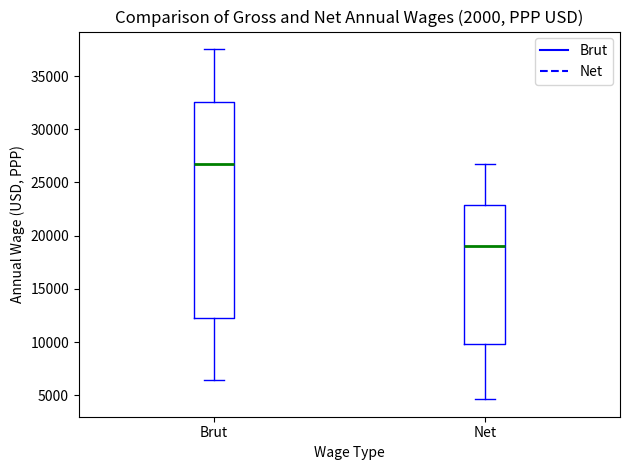

Which box's median line is the highest?

Brut